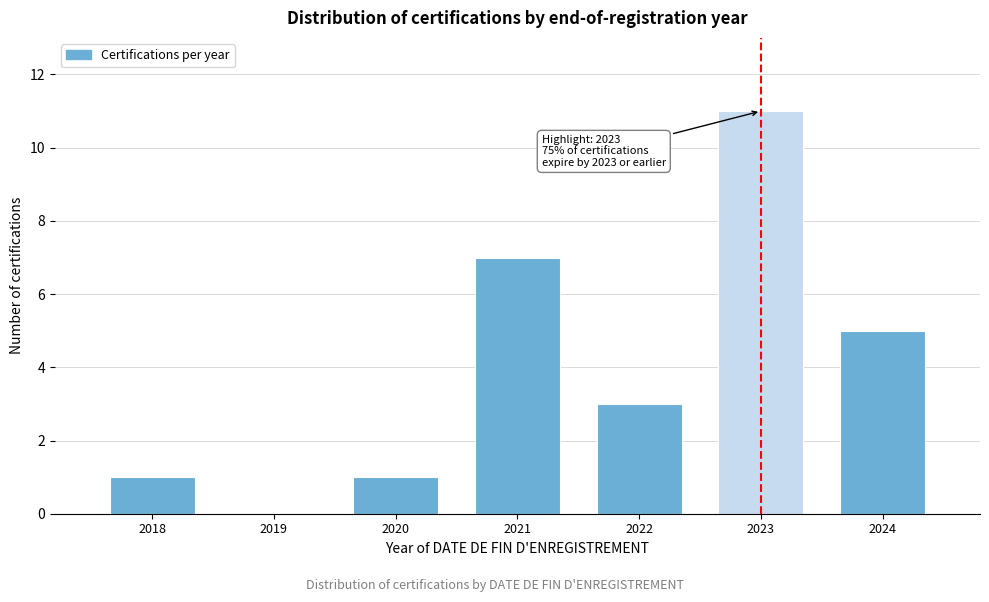

Reading left to right, extract all data points from this chart.

2018=1	2019=0	2020=1	2021=7	2022=3	2023=11	2024=5